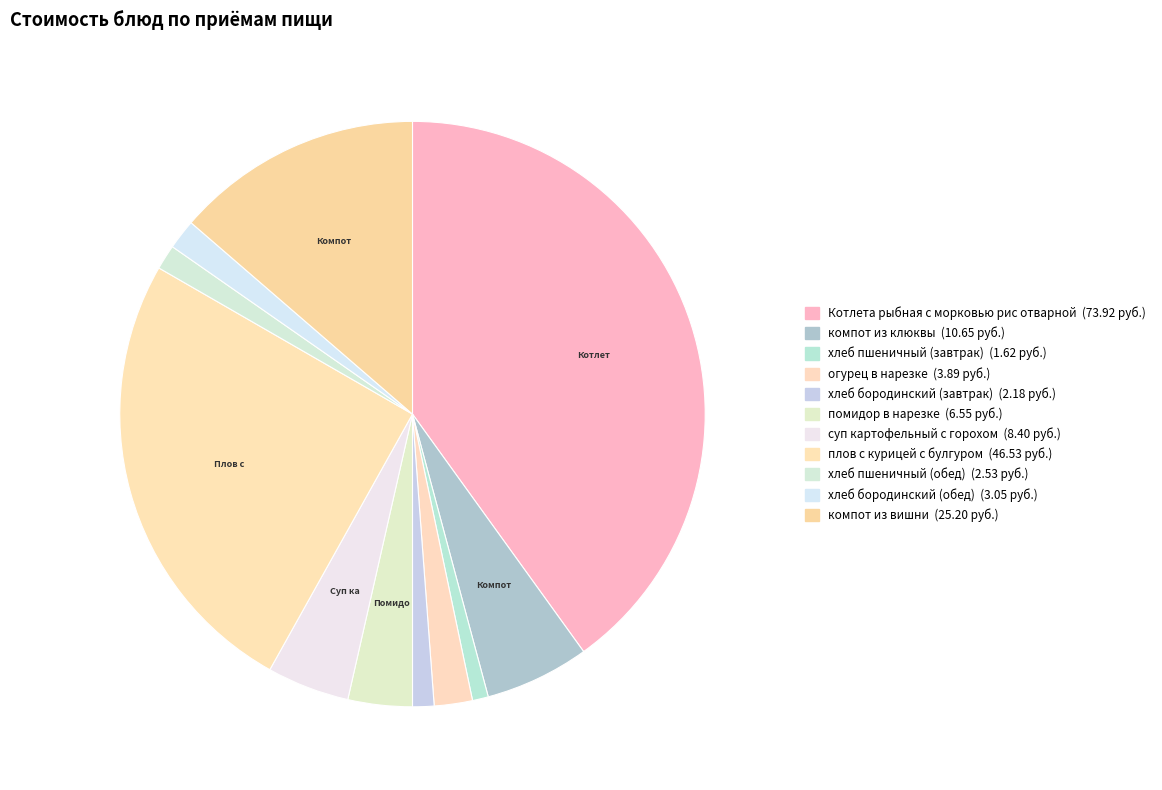

True or false: хлеб пшеничный (завтрак) accounts for 16% of the total.

False